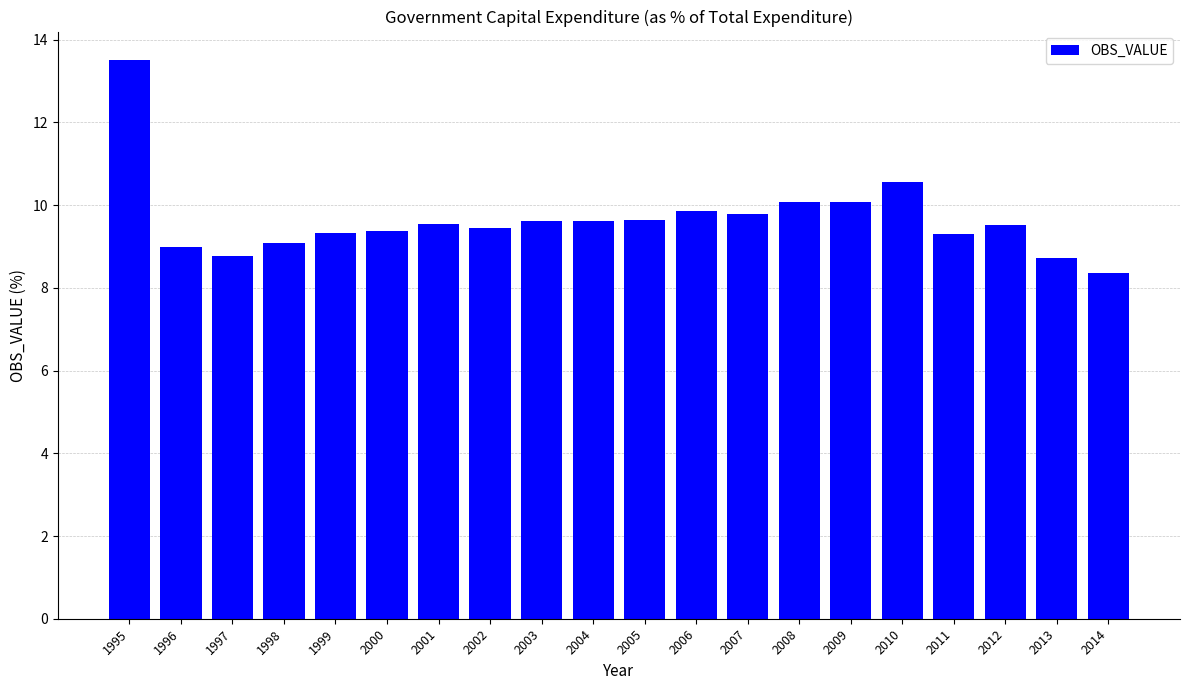

Does the chart contain stacked bars?

No